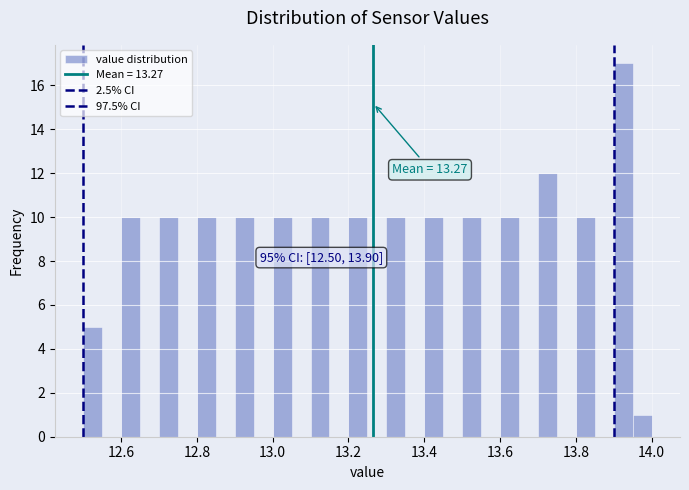

Around what value on the x-axis is the tallest bar? Give the approximate position of its centre, as read against the axis.

13.92